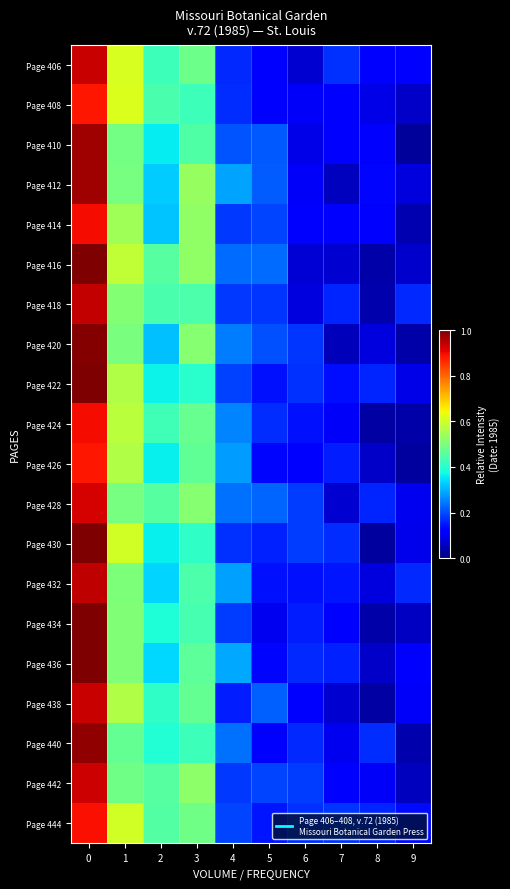

Between 7 and 4, which is larger?

7